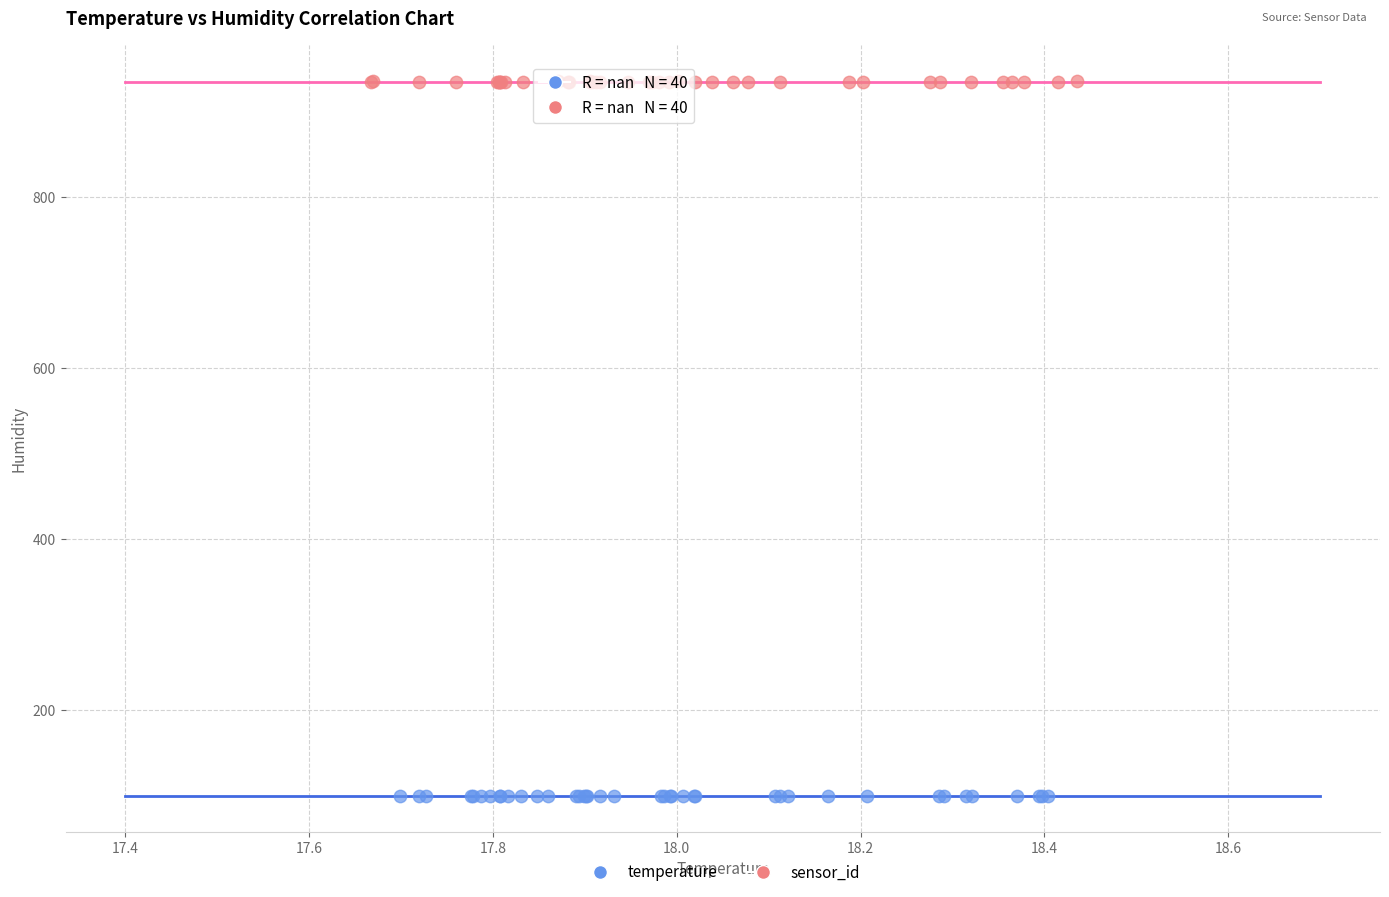

Which series reaches the maximum Y coordinate?

sensor_id